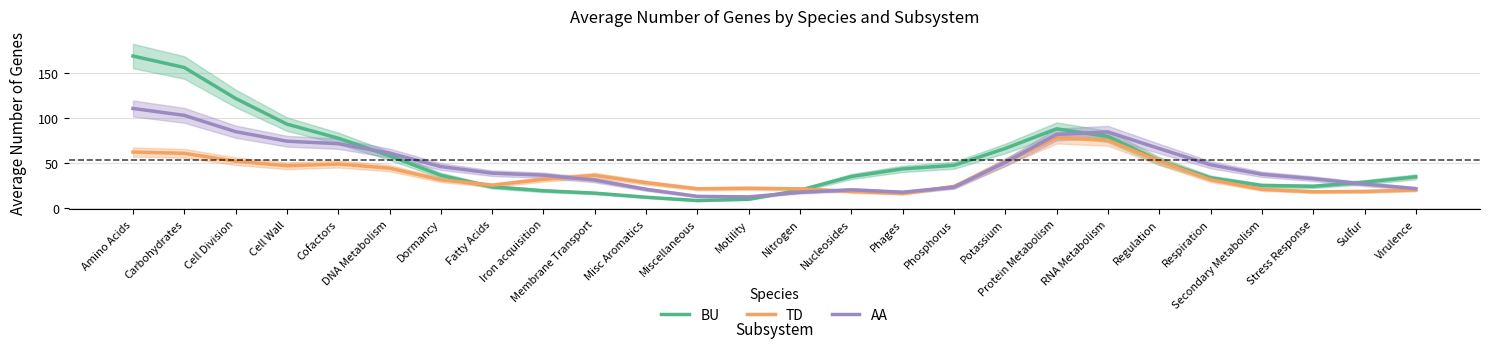

How many values in the TD series exceed 31?

14